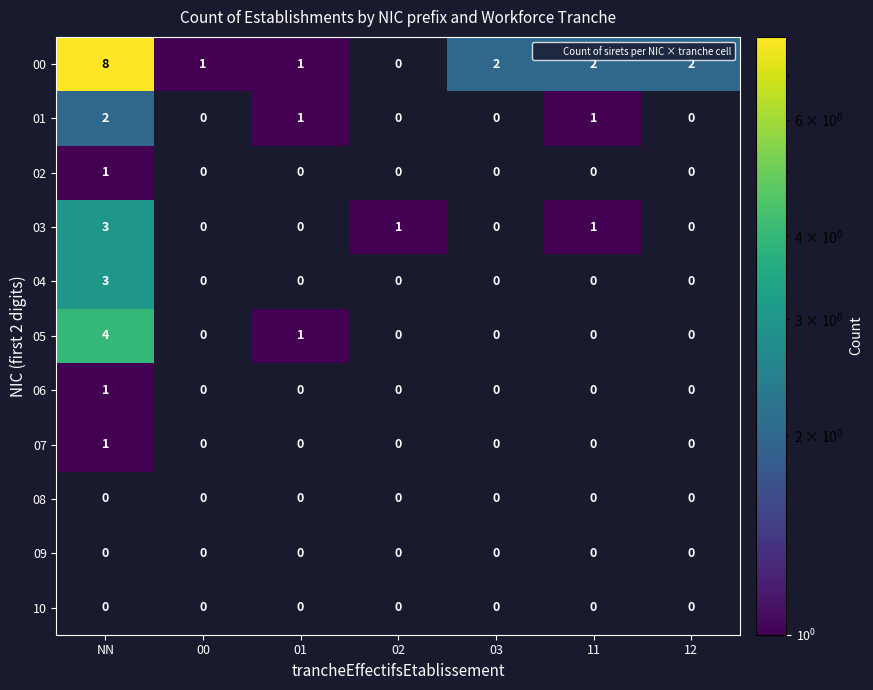

What is the highest value of the 01 series?

2.0